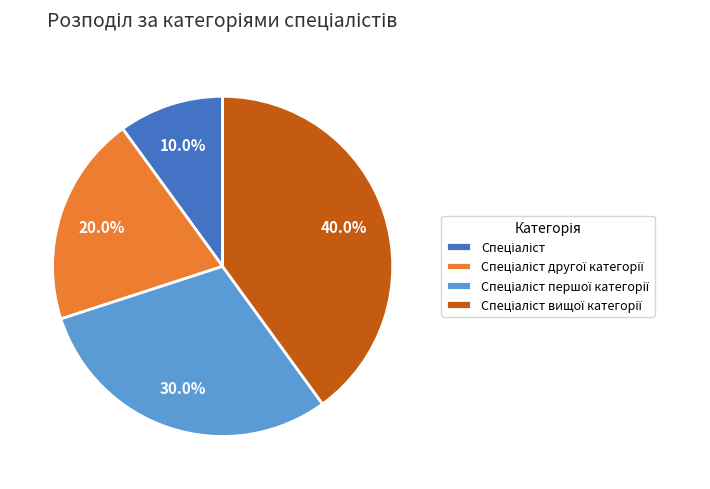

Is there a majority slice in this chart?

No